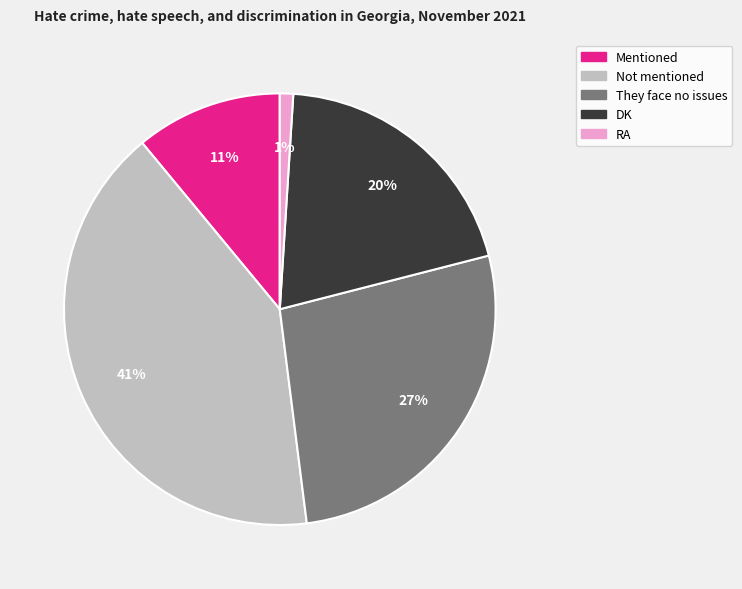

The Not mentioned slice represents 41% of the pie. True or false?

True